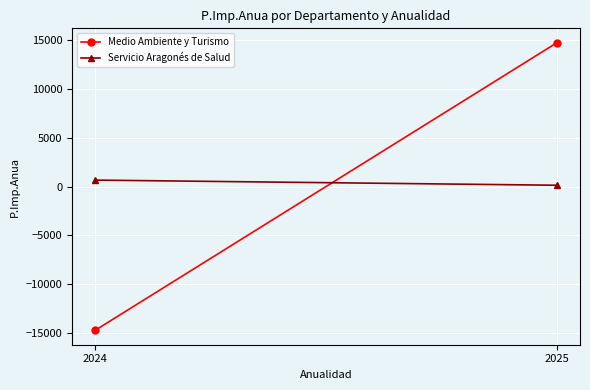

Reading left to right, transcribe all the data shown in this chart.

Medio Ambiente y Turismo: 2024=-14700.0	2025=14700.0
Servicio Aragonés de Salud: 2024=657.1	2025=131.4